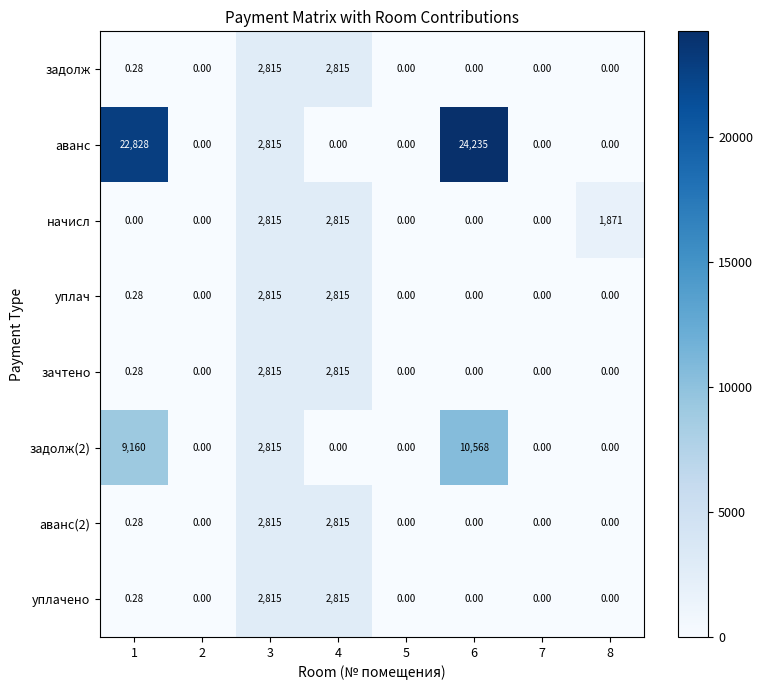

Which series has the widest spread of values?

аванс